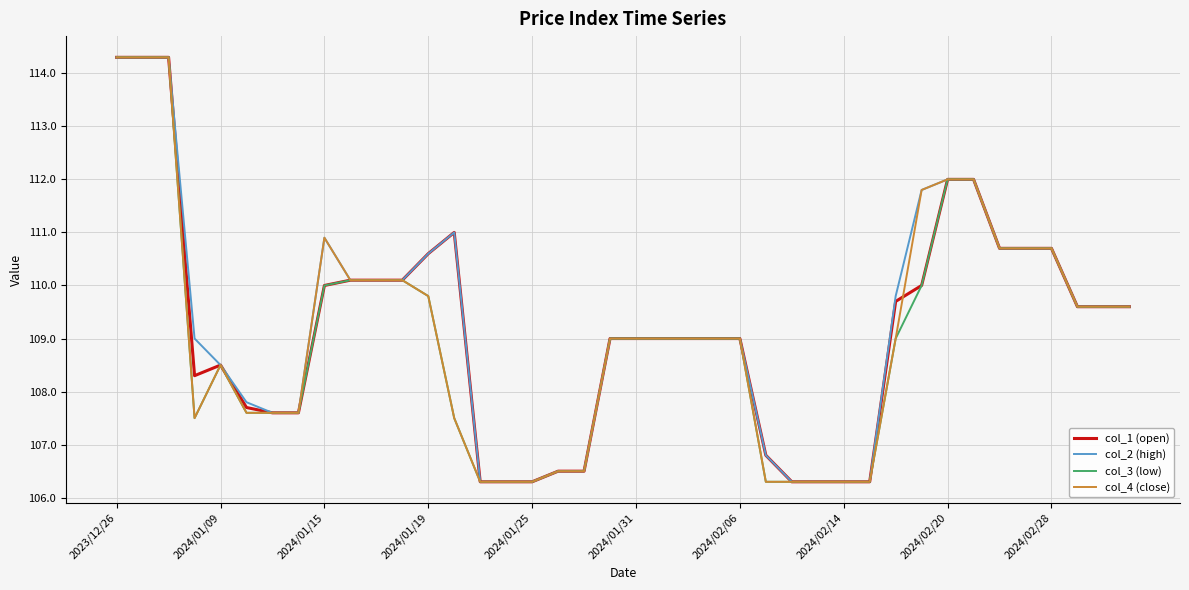

What is the greatest value displayed?

114.3